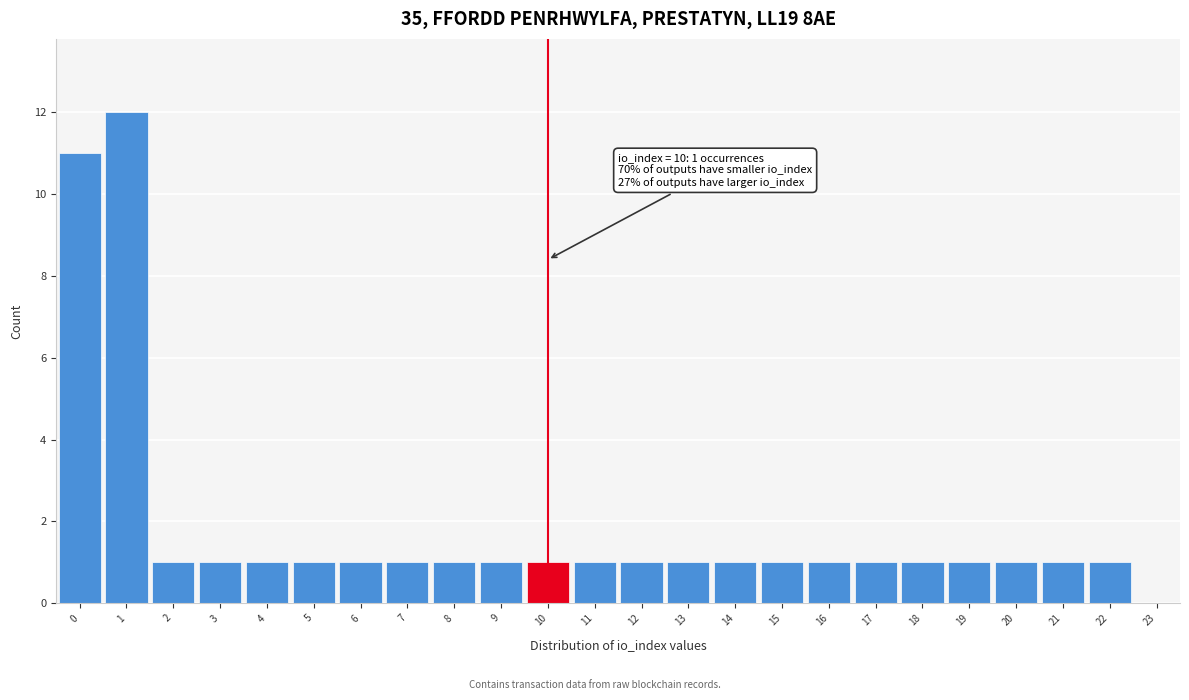

Which range on the x-axis has the tallest bar?

0.5 to 1.5